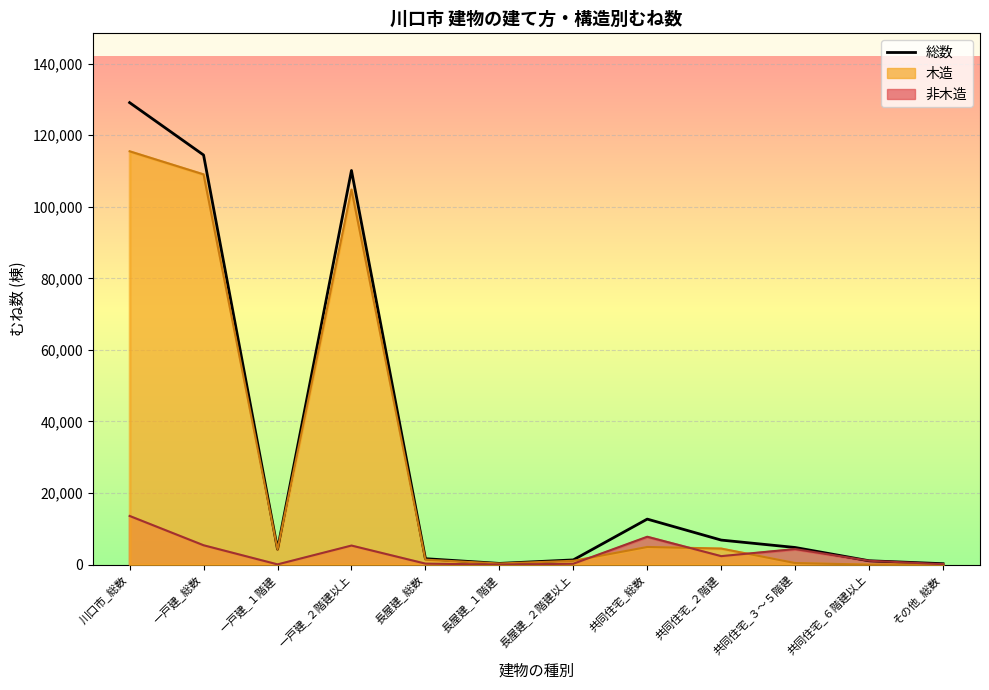

True or false: 総数 and 非木造 cross at least once.

False